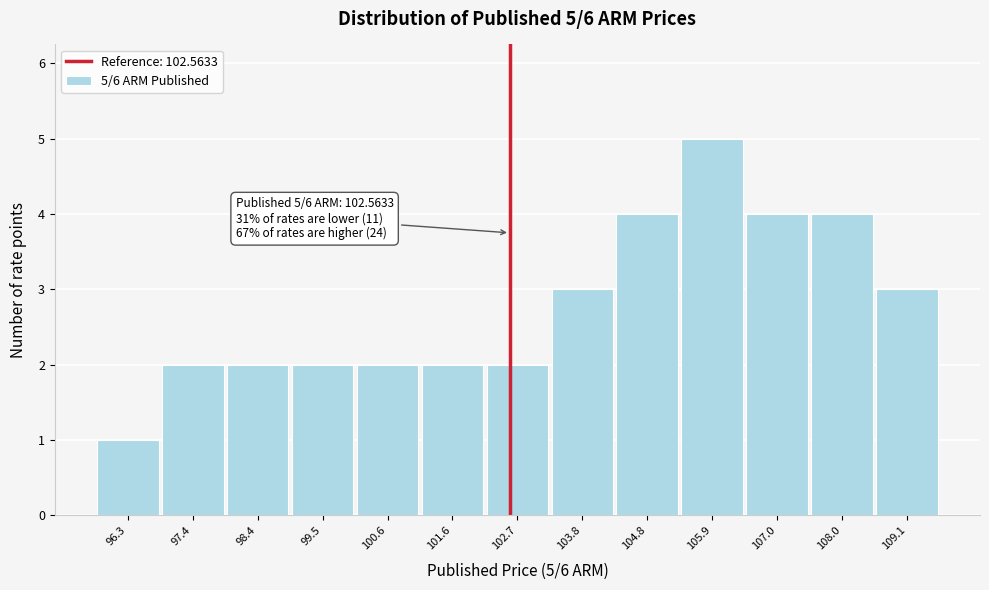

Which range on the x-axis has the tallest bar?

105.4 to 106.4